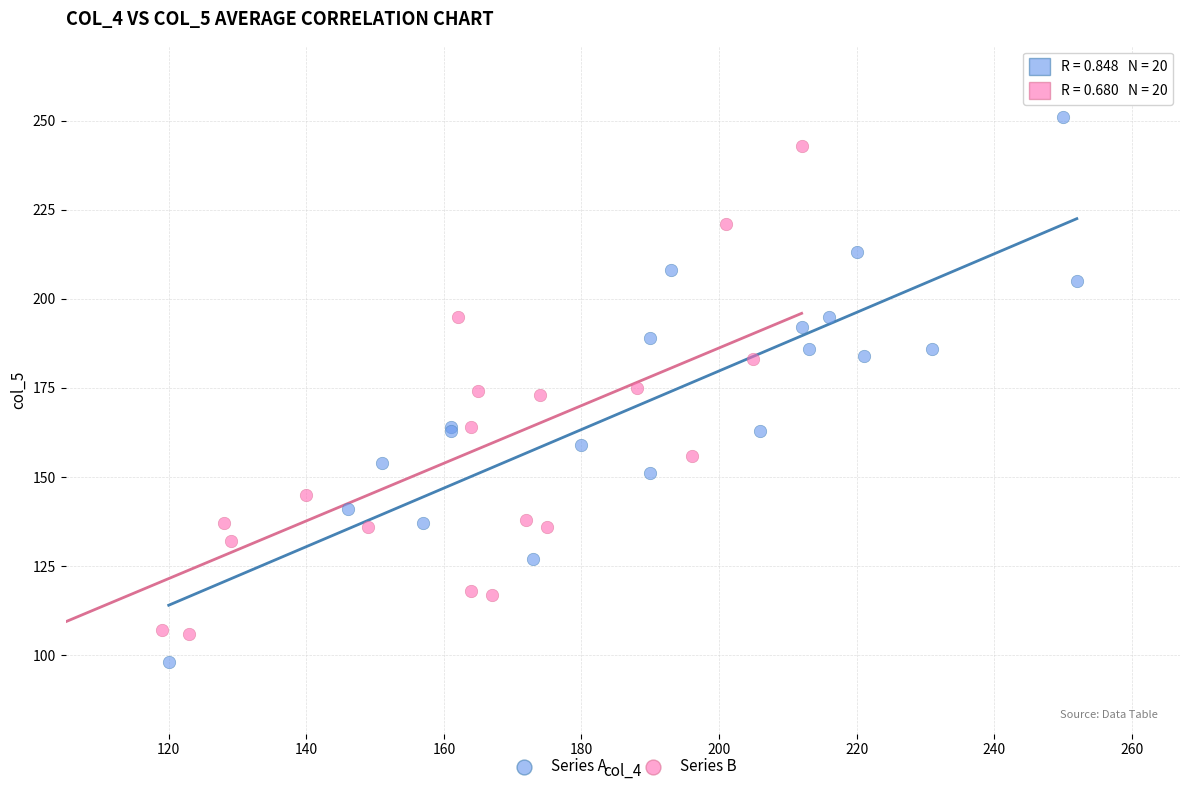

Which series has the largest Y range (max minus min)?

Series A